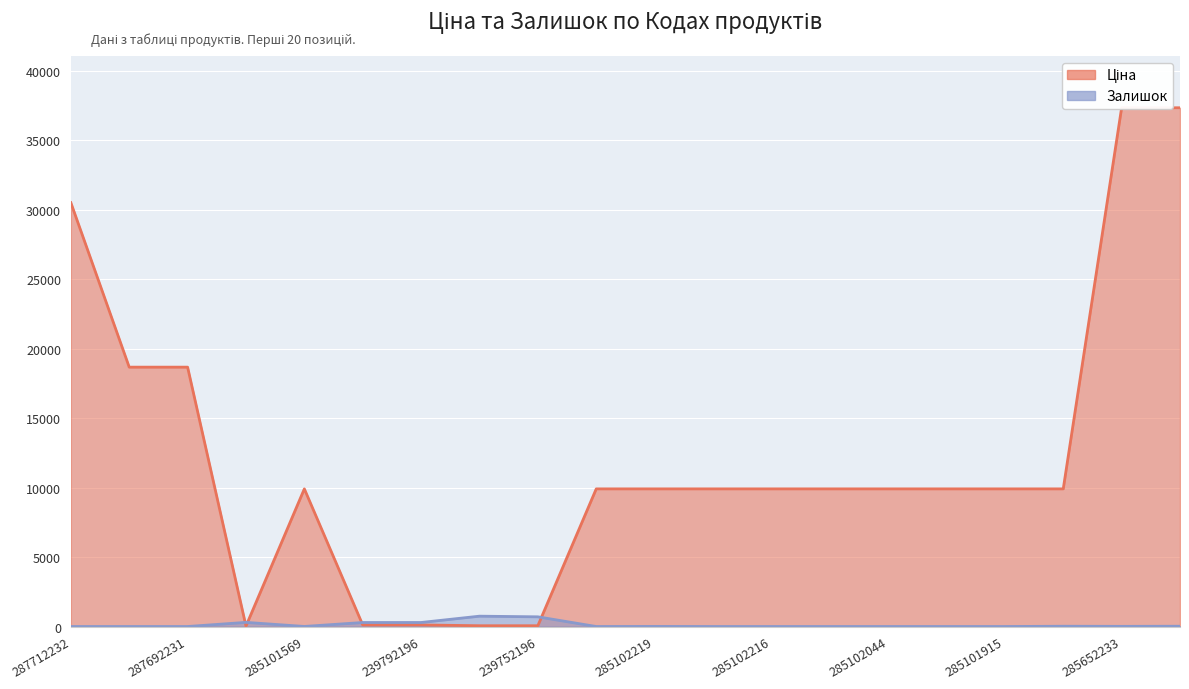

Rank the series by their maximum value, from lowest to highest.

Залишок, Ціна